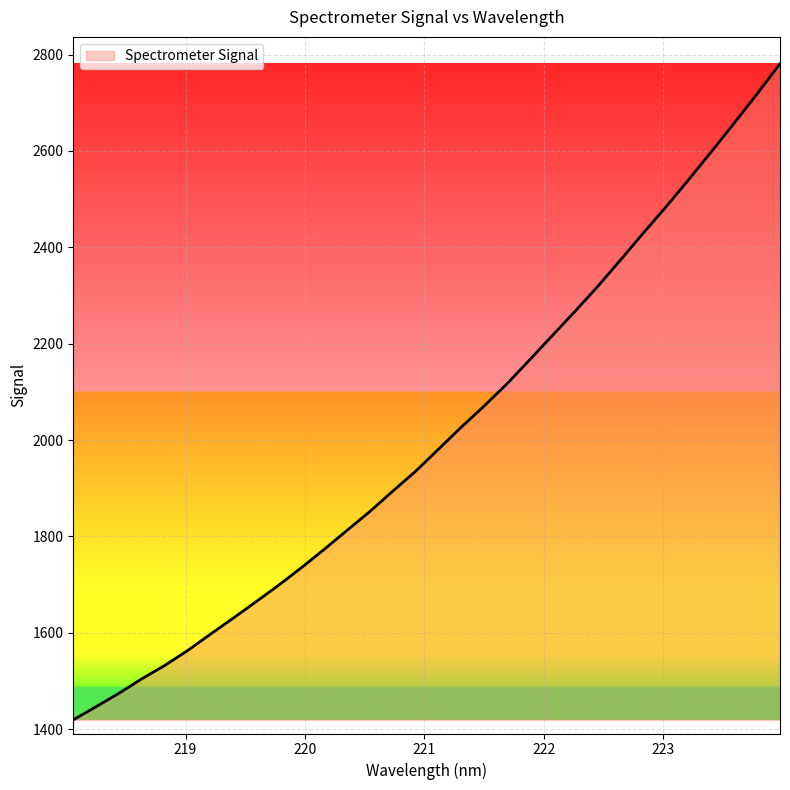

What is the greatest value displayed?

2781.2